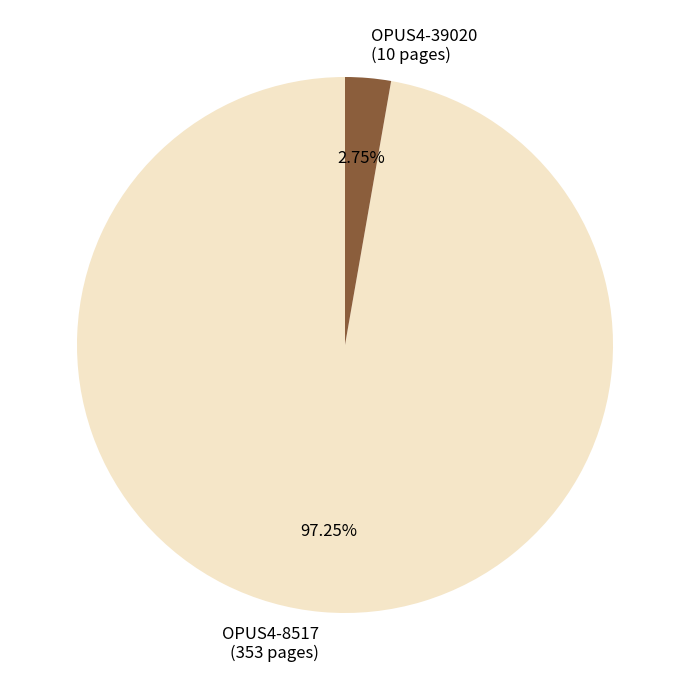

To the nearest percent, what is the average slice percentage?

50%